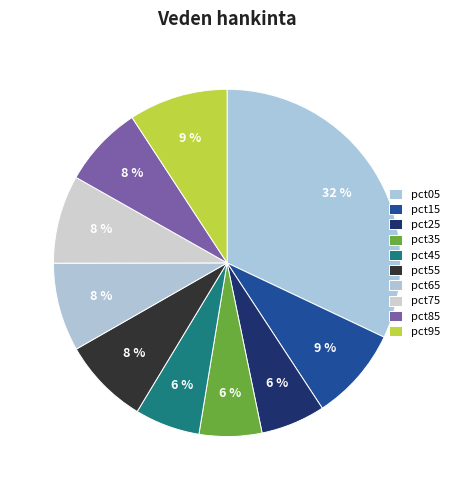

What percentage is the pct15 slice, to the nearest percent?

9%